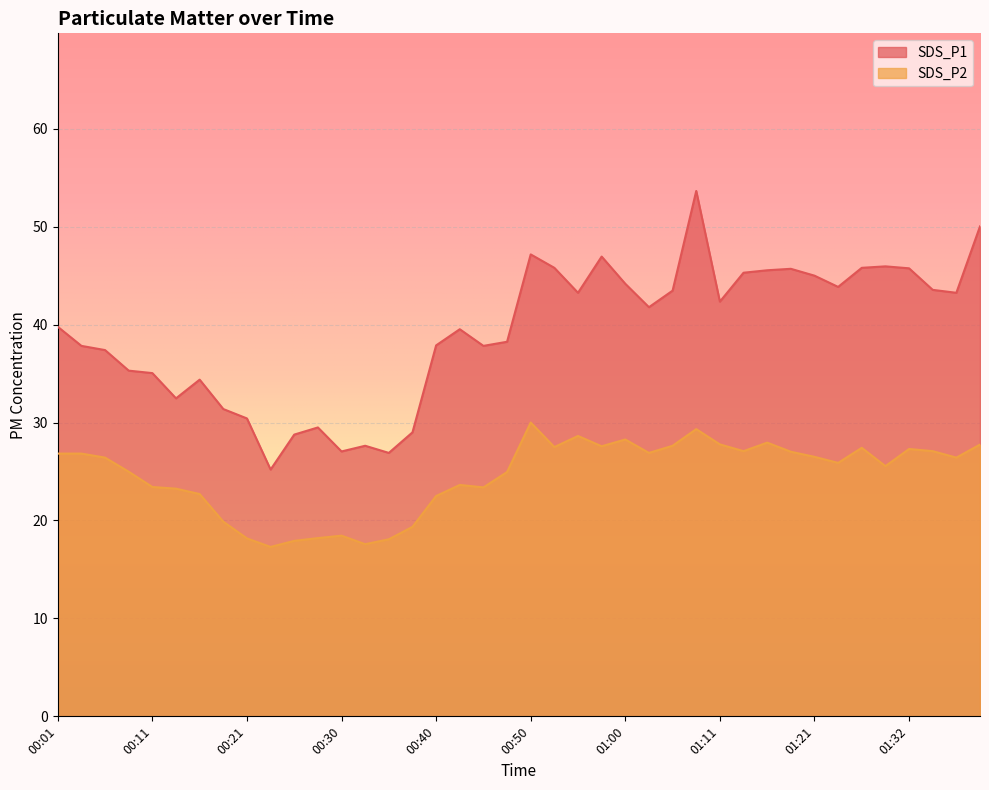

True or false: SDS_P2 and SDS_P1 cross at least once.

False